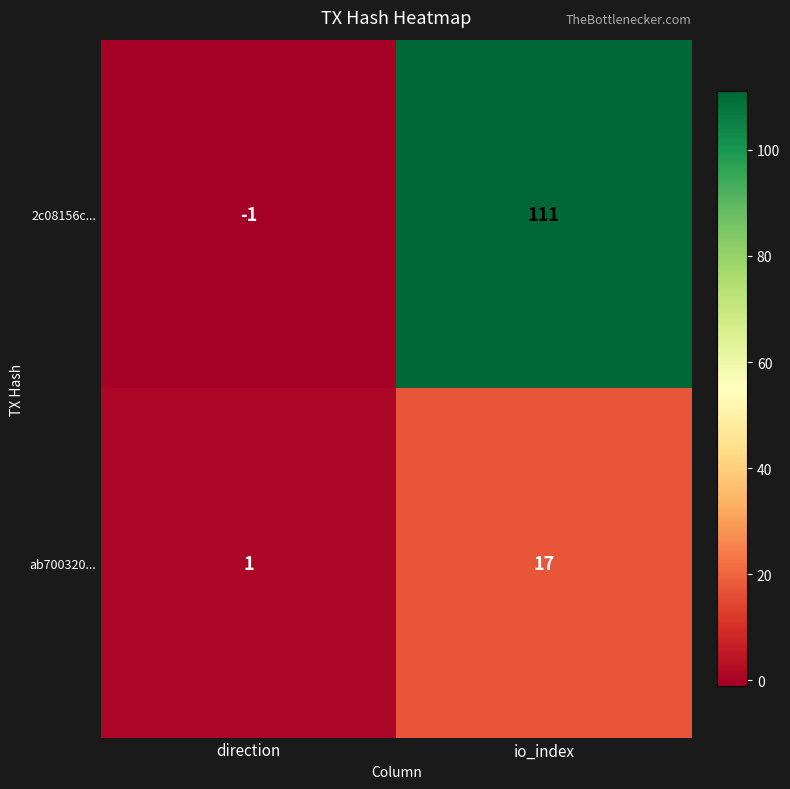

True or false: 2c08156c... has a value of -1 at direction.

True